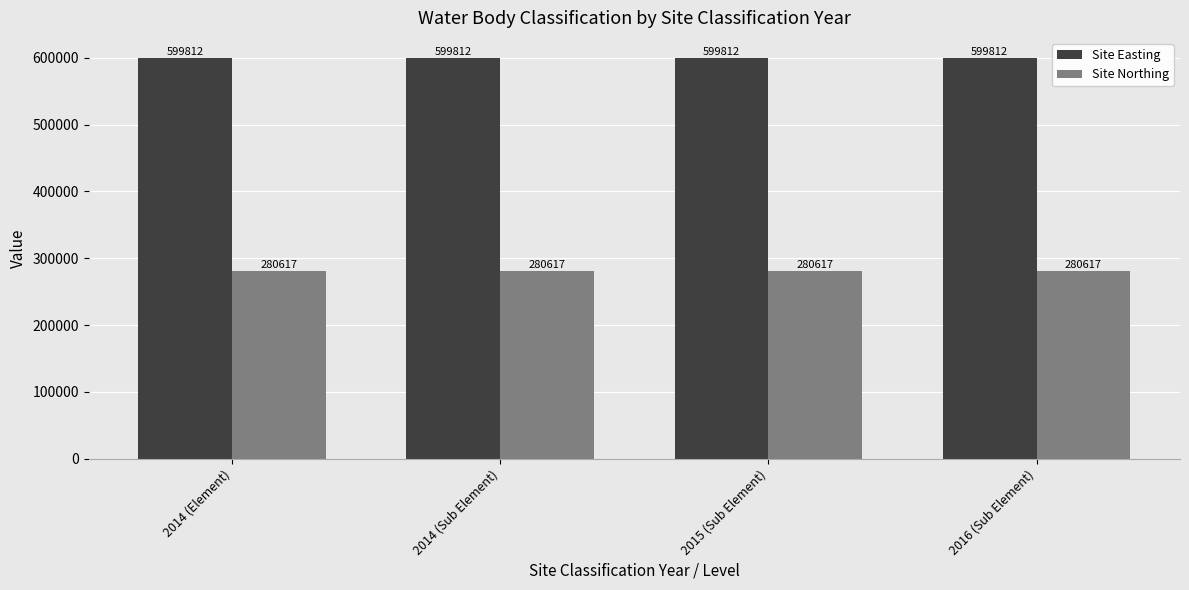

The Site Northing series shows 502726 at 2016 (Sub Element). True or false?

False